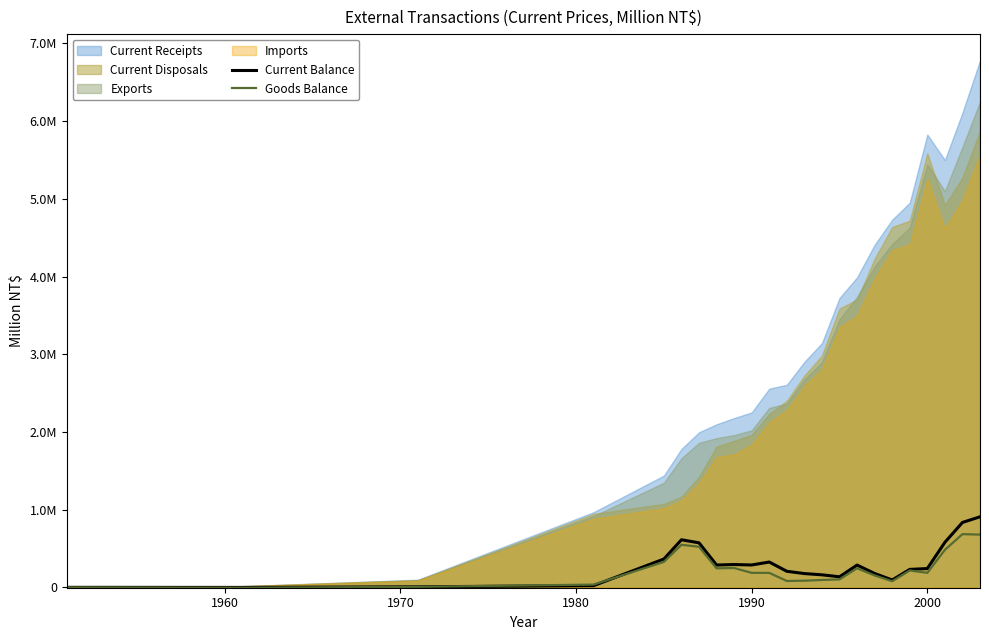

Between which two adjacent categories do Goods Balance and Current Balance first intersect?

1970 and 1980